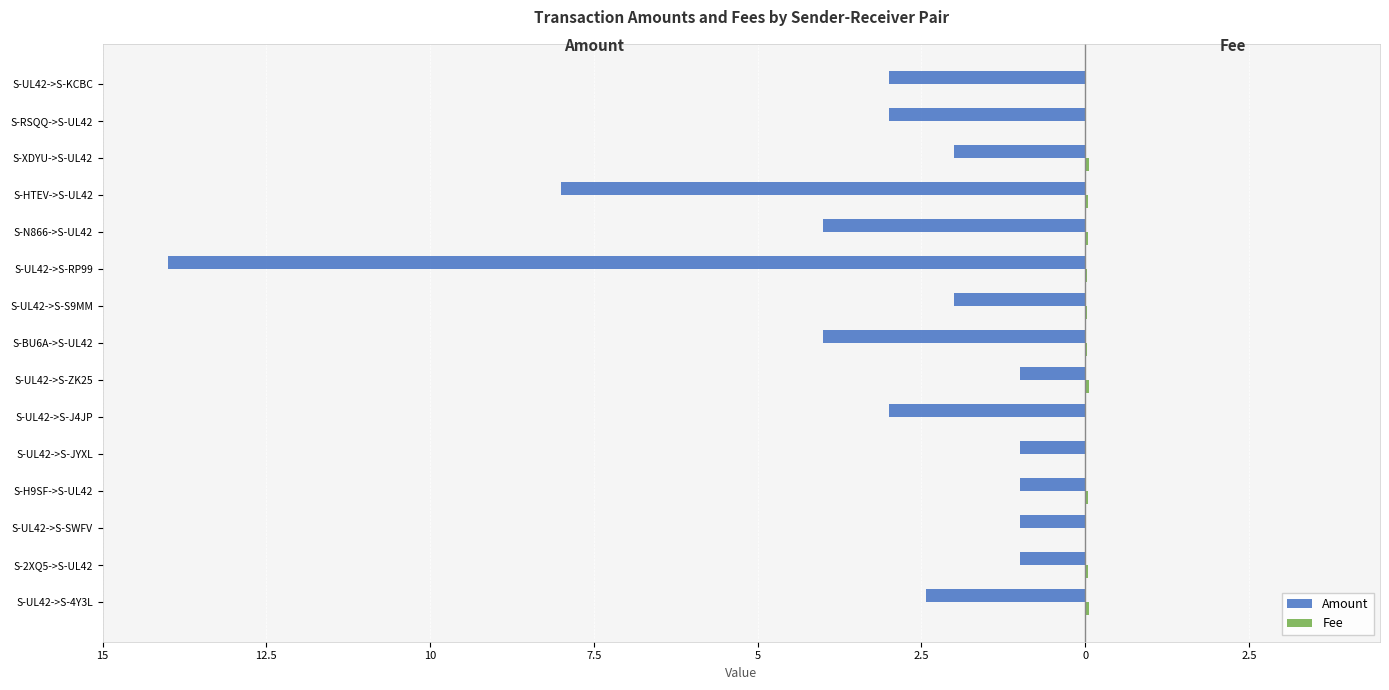

Does the chart contain stacked bars?

No